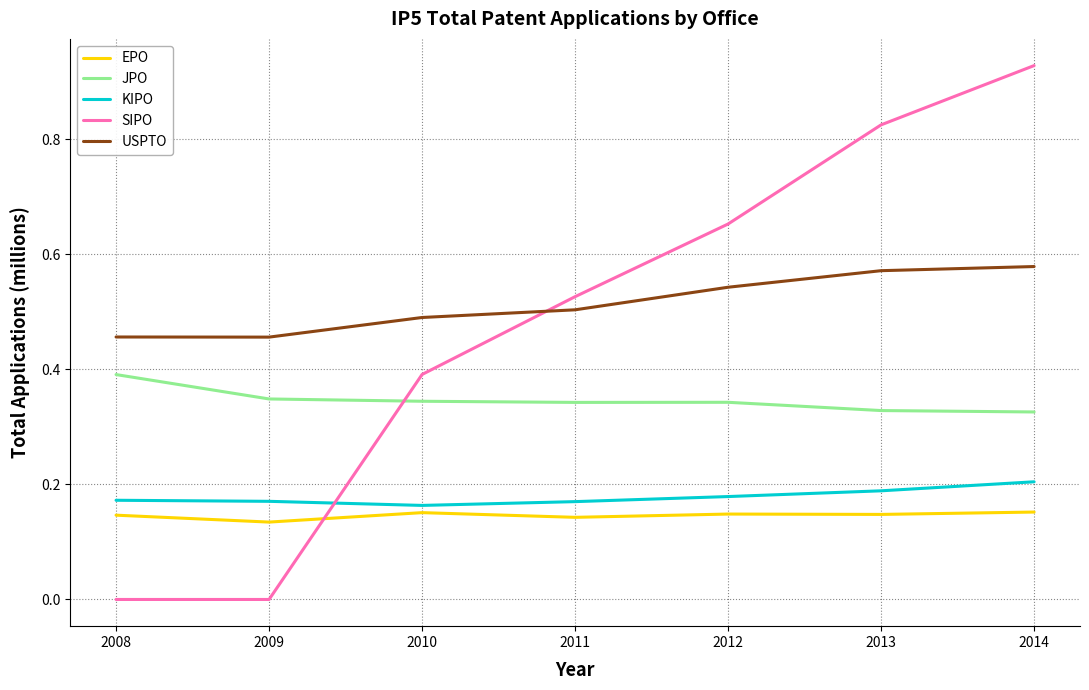

What are all the series names shown in the legend?

EPO, JPO, KIPO, SIPO, USPTO